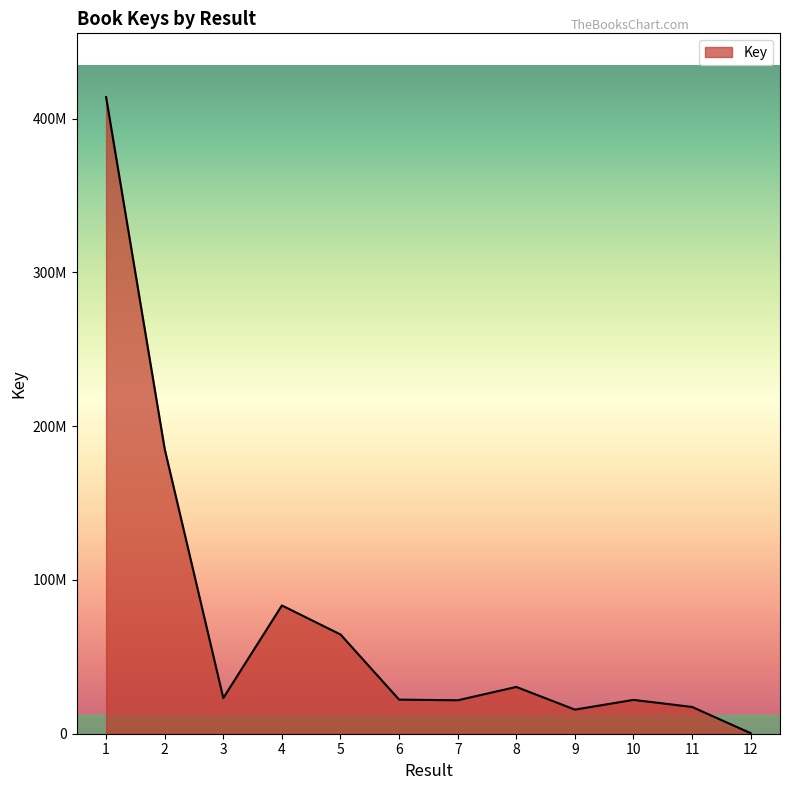

List the labels in order of value, smallest first.

12, 9, 11, 7, 10, 6, 3, 8, 5, 4, 2, 1